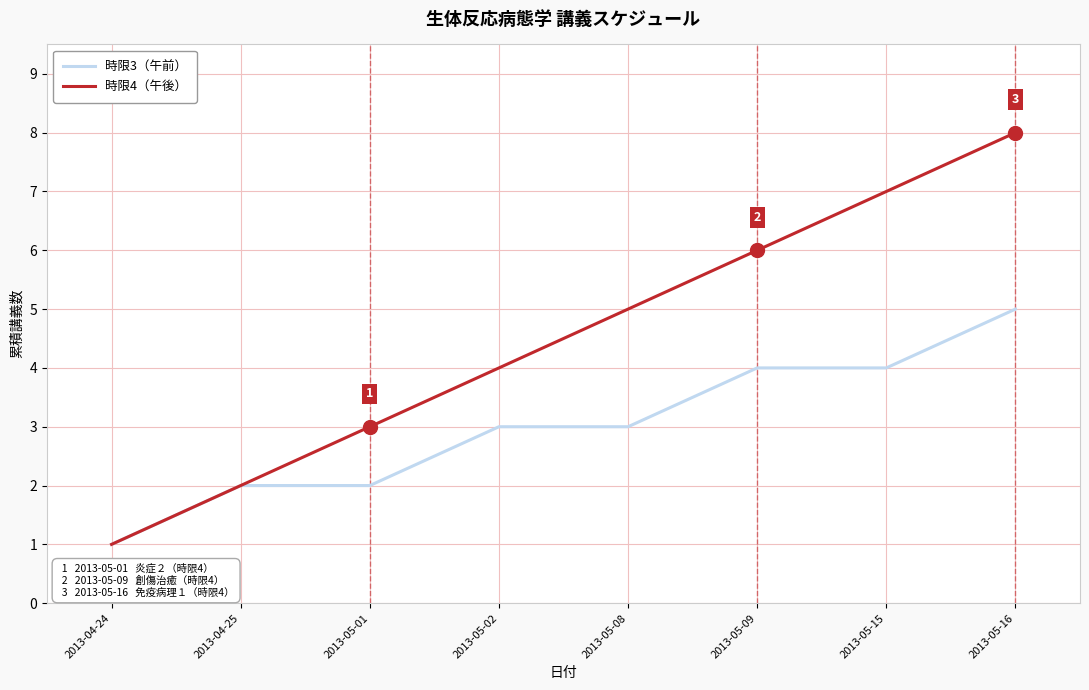

Which series has the widest spread of values?

時限4（午後）